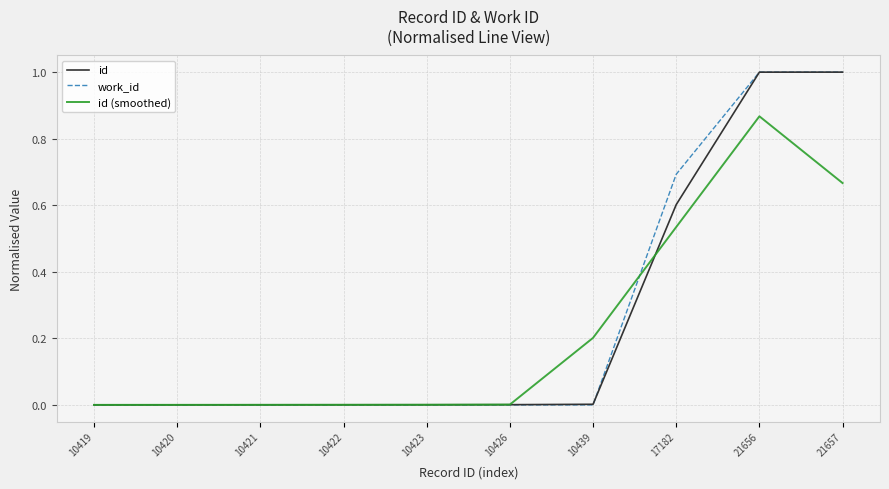

What is the maximum value shown in the chart?

1.0